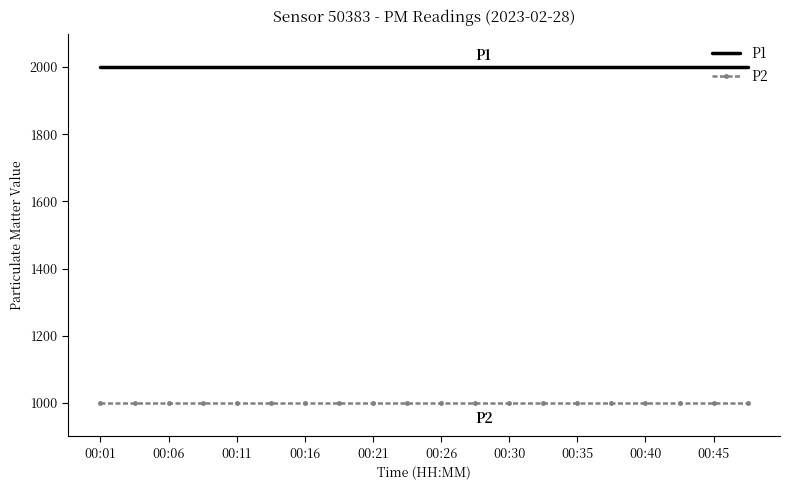

What is the greatest value displayed?

1999.9